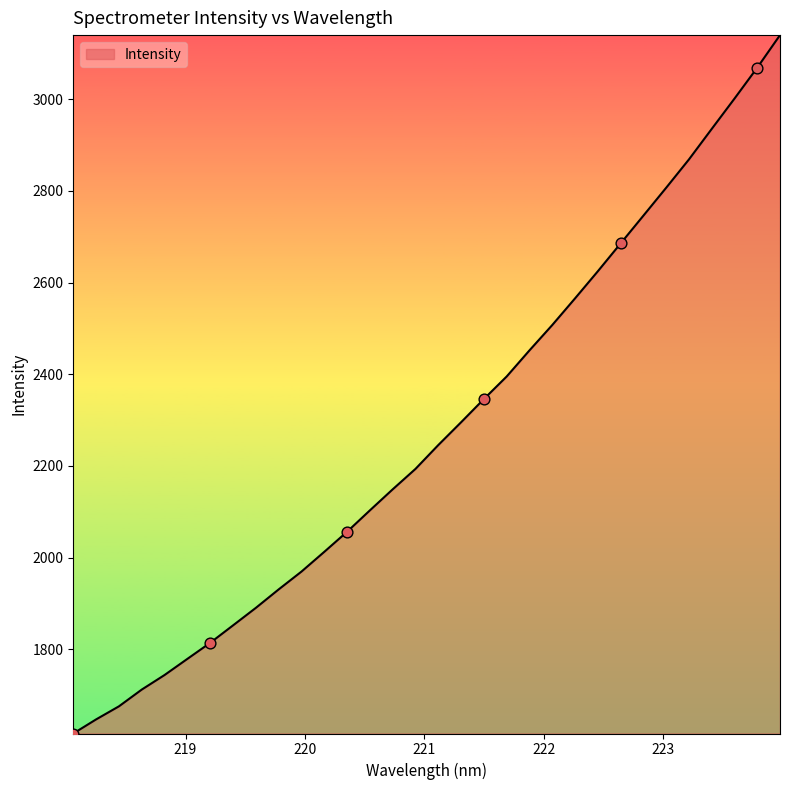

What is the greatest value displayed?

3139.6